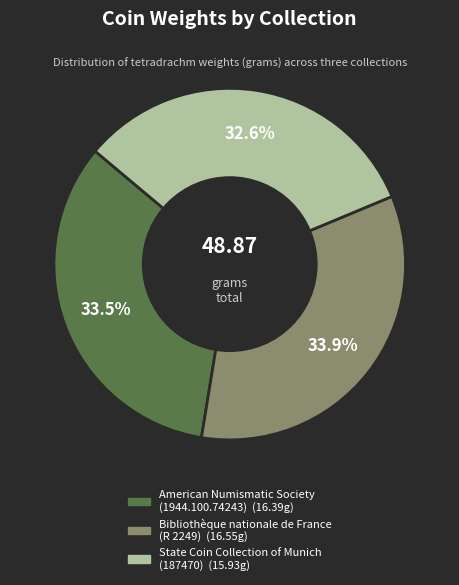

Which has a higher value, Bibliothèque nationale de France (R 2249) or State Coin Collection of Munich (187470)?

Bibliothèque nationale de France (R 2249)